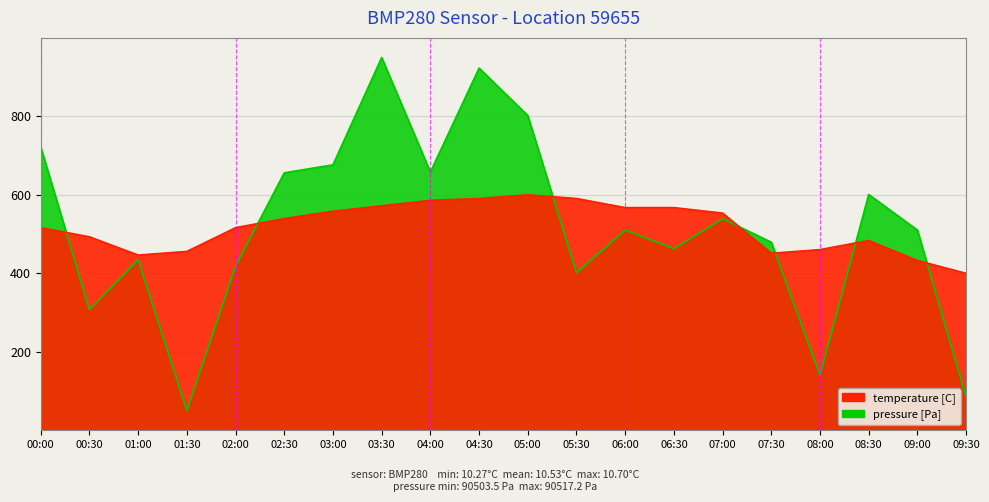

Reading left to right, what are all the values shown in this chart?

pressure: 00:00=721.9	00:30=307.0	01:00=434.6	01:30=50.0	02:00=418.2	02:30=656.1	03:00=676.5	03:30=950.0	04:00=658.1	04:30=923.0	05:00=802.1	05:30=401.7	06:00=510.2	06:30=462.9	07:00=539.1	07:30=479.3	08:00=140.7	08:30=600.9	09:00=510.2	09:30=84.8
temperature: 00:00=516.3	00:30=493.0	01:00=446.5	01:30=455.8	02:00=516.3	02:30=539.5	03:00=558.1	03:30=572.1	04:00=586.0	04:30=590.7	05:00=600.0	05:30=590.7	06:00=567.4	06:30=567.4	07:00=553.5	07:30=451.2	08:00=460.5	08:30=483.7	09:00=432.6	09:30=400.0